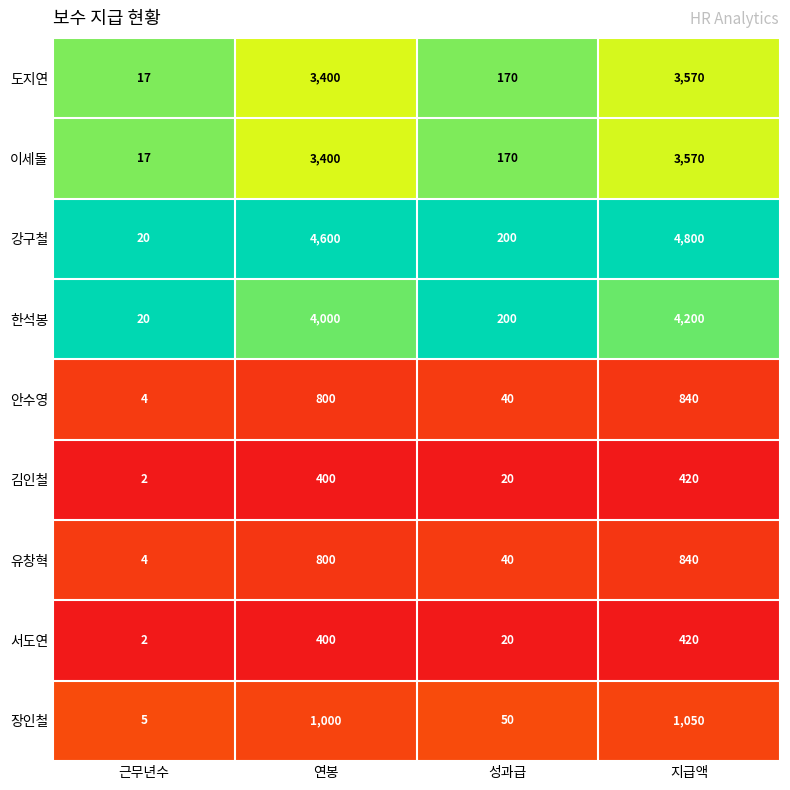

Which category has the highest value across all series?

지급액